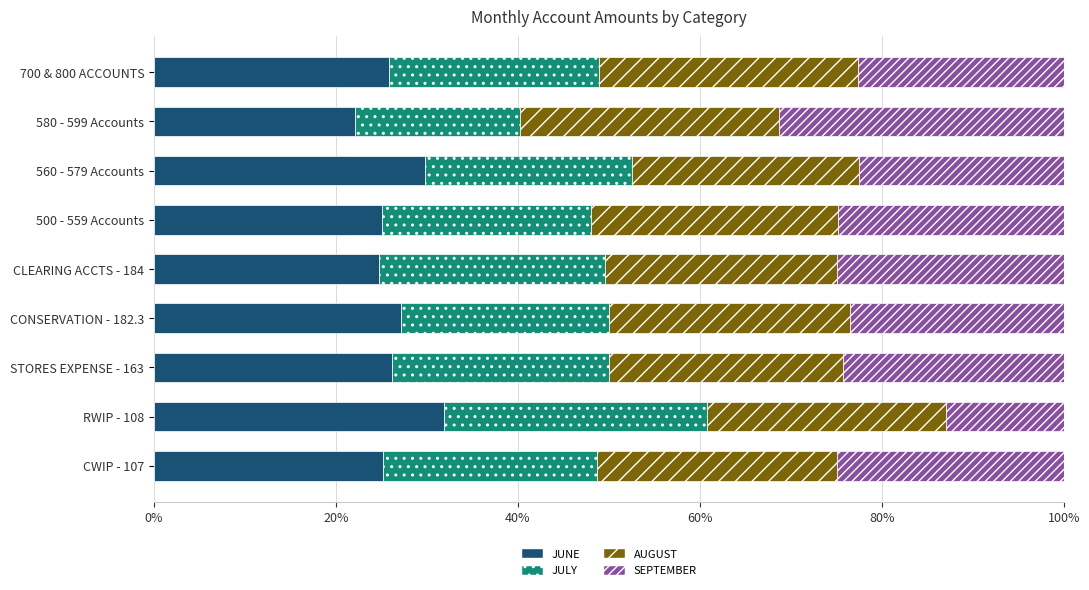

What are all the series names shown in the legend?

JUNE, JULY, AUGUST, SEPTEMBER